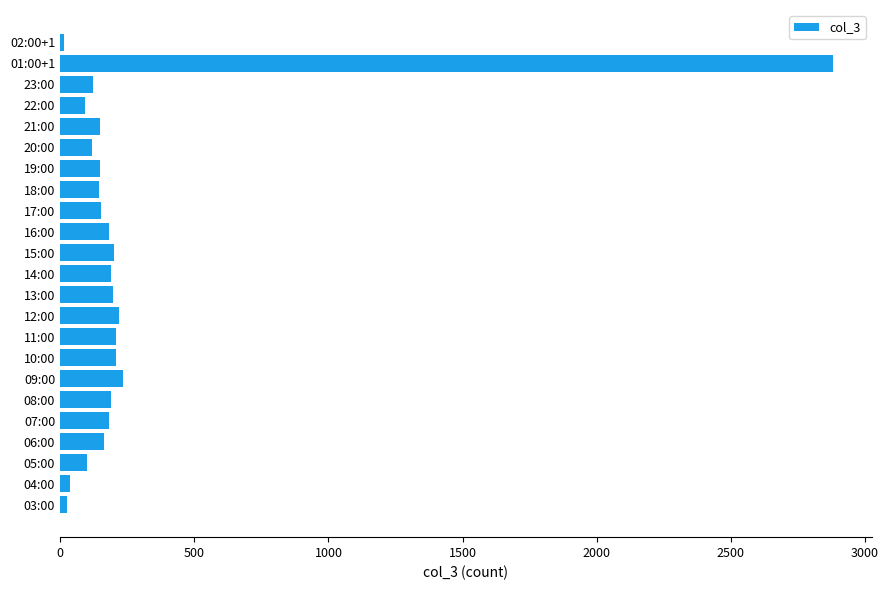

Count the number of categories in the chart.

23